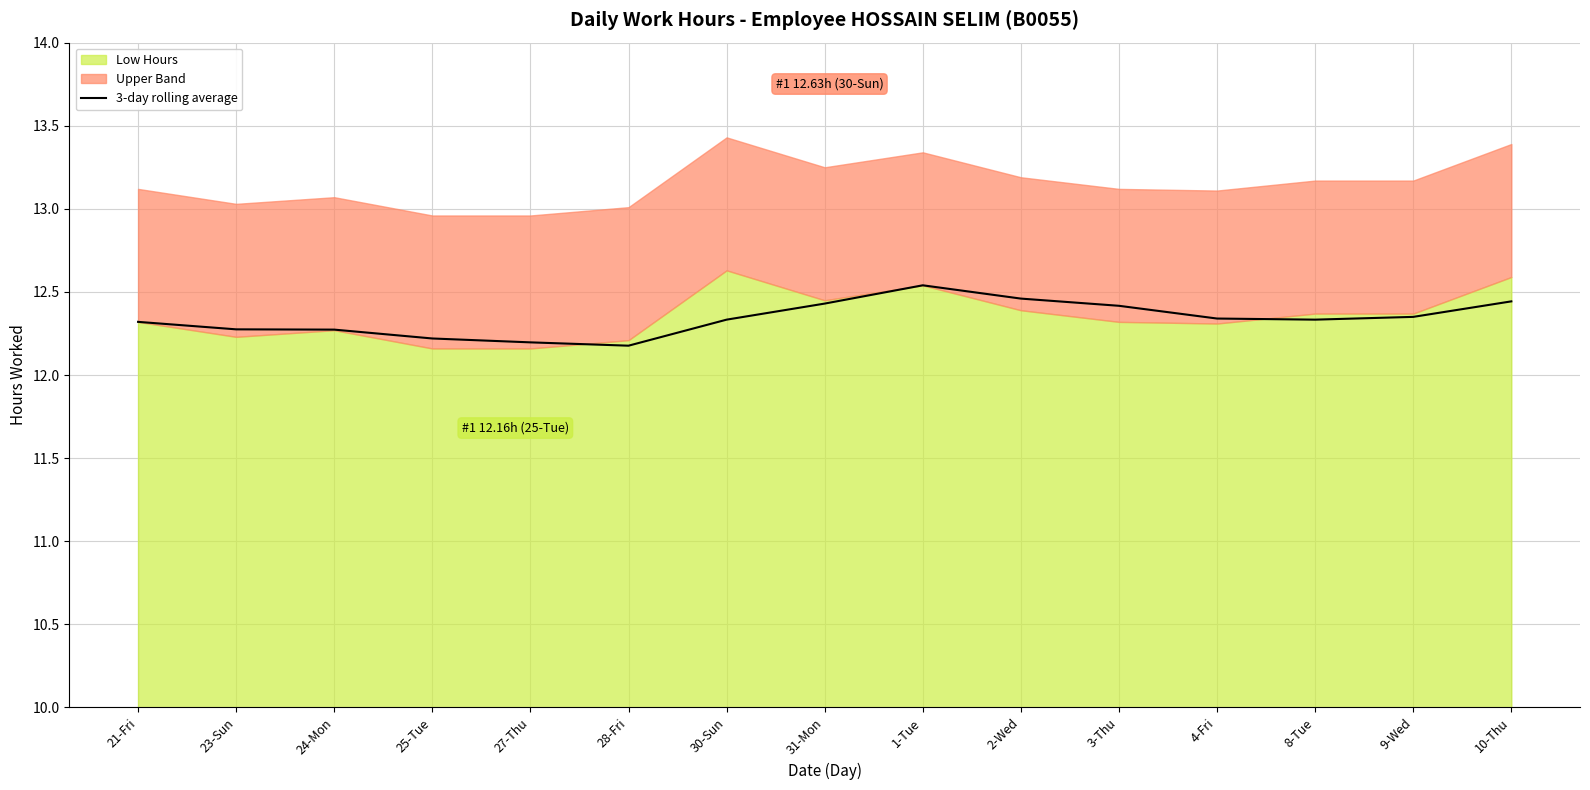

The value of 3-day rolling average at 9-Wed is 16.2. True or false?

False